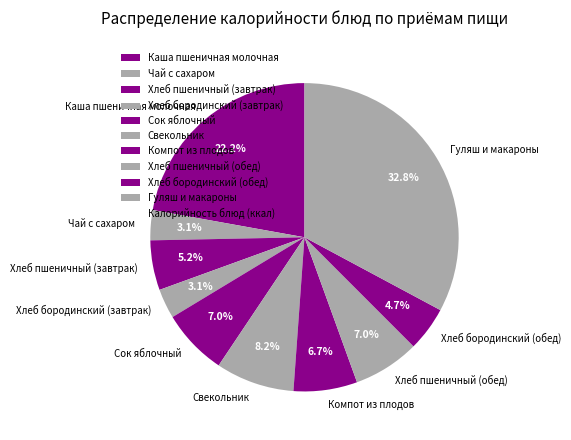

To the nearest percent, what is the average slice percentage?

10%